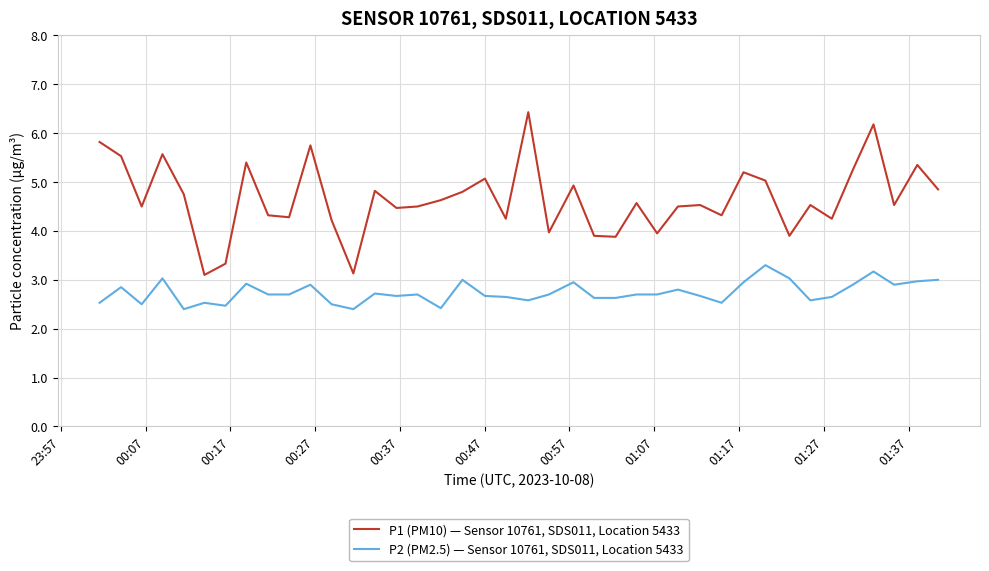

What is the maximum value shown in the chart?

6.4